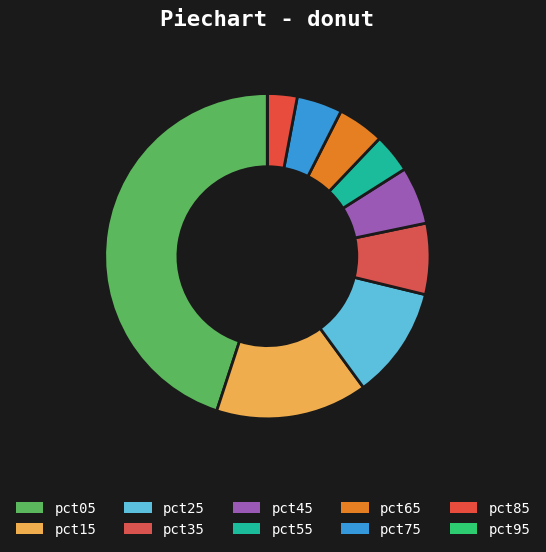

The pct25 slice represents 1% of the pie. True or false?

False